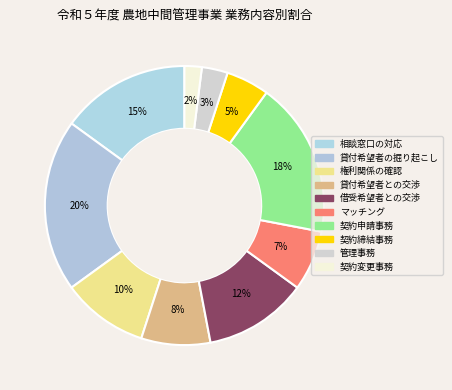

Is there a majority slice in this chart?

No